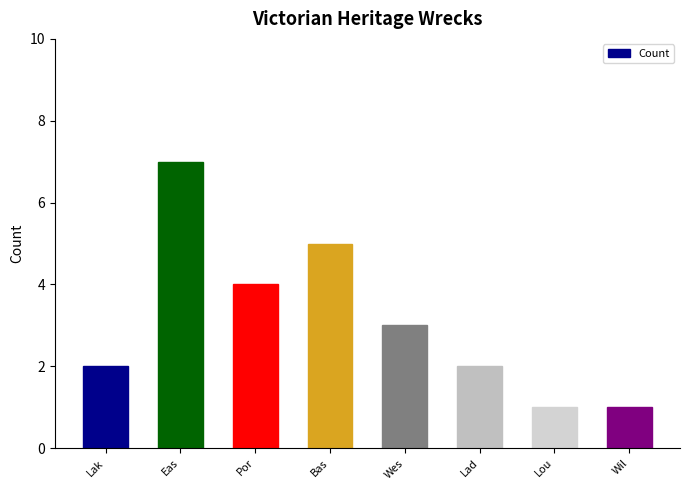

What is the greatest value displayed?

7